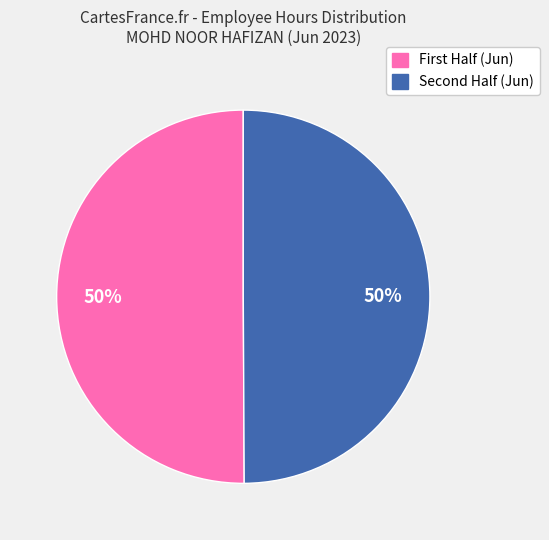

To the nearest percent, what is the average slice percentage?

50%